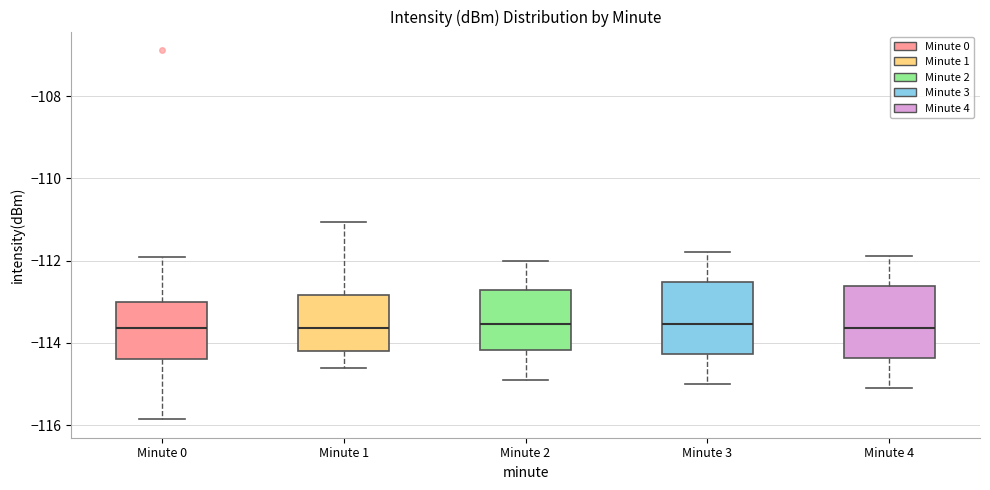

Reading left to right, transcribe this box plot: for each box, give where its median line is, the range the box spans, and where its two whiskers end, as read against the y-axis. The values are not printed on the chart, so give them approximately, as read against the axis.

Minute 0: median -113.6, box -114.4 to -113.0, whiskers -115.8 to -112.0
Minute 1: median -113.6, box -114.2 to -112.8, whiskers -114.6 to -111.0
Minute 2: median -113.6, box -114.2 to -112.8, whiskers -114.8 to -112.0
Minute 3: median -113.6, box -114.2 to -112.6, whiskers -115.0 to -111.8
Minute 4: median -113.6, box -114.4 to -112.6, whiskers -115.0 to -111.8